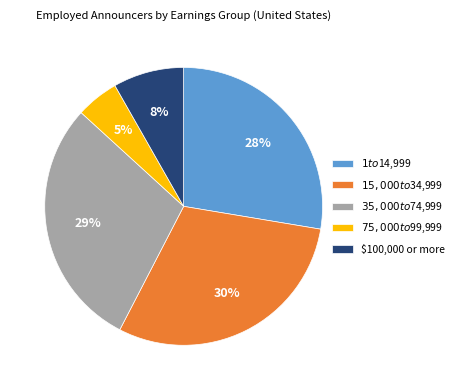

What is the largest slice in the pie chart?

$15,000 to $34,999